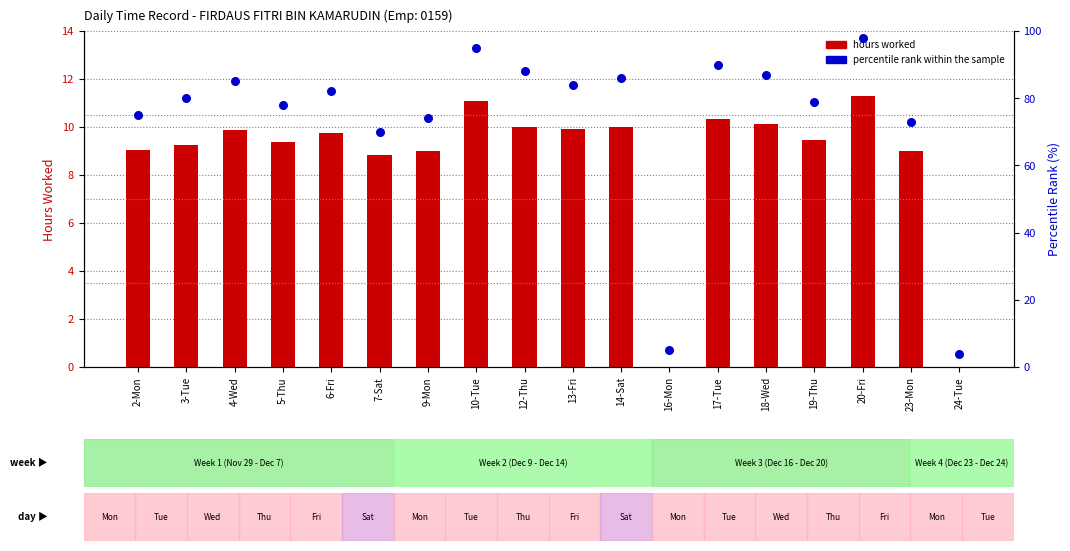

Which series has the widest spread of Y values?

percentile rank within the sample